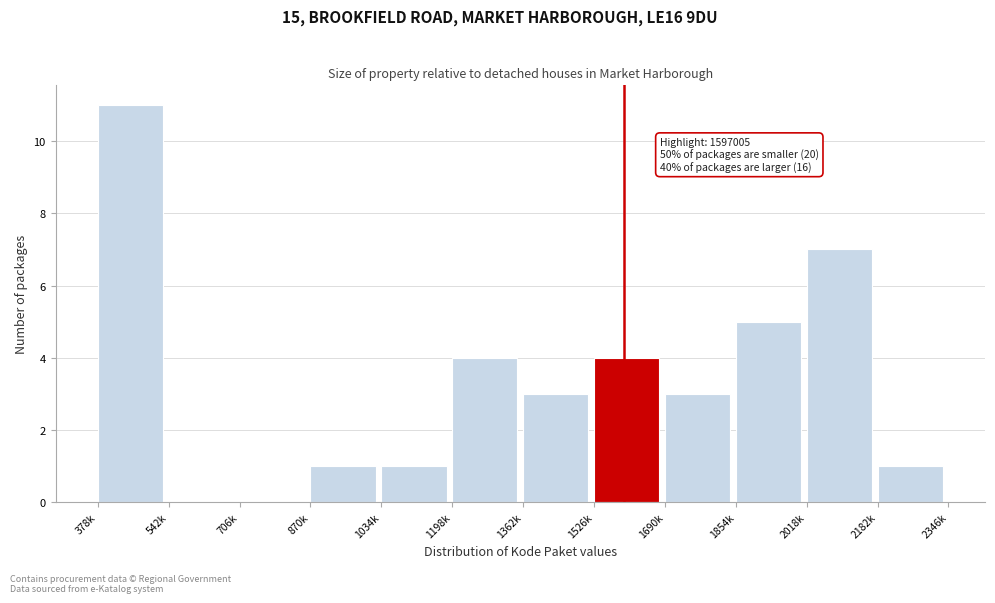

Reading left to right, list all the values displayed in this chart.

378k=11	542k=0	706k=0	870k=1	1034k=1	1198k=4	1362k=3	1526k=4	1690k=3	1854k=5	2018k=7	2182k=1